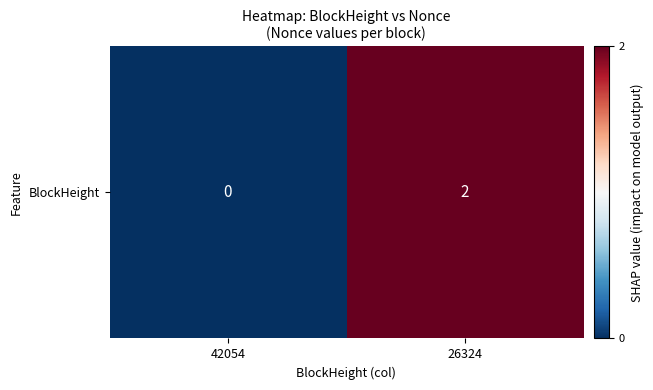

Reading left to right, list all the values displayed in this chart.

0	2